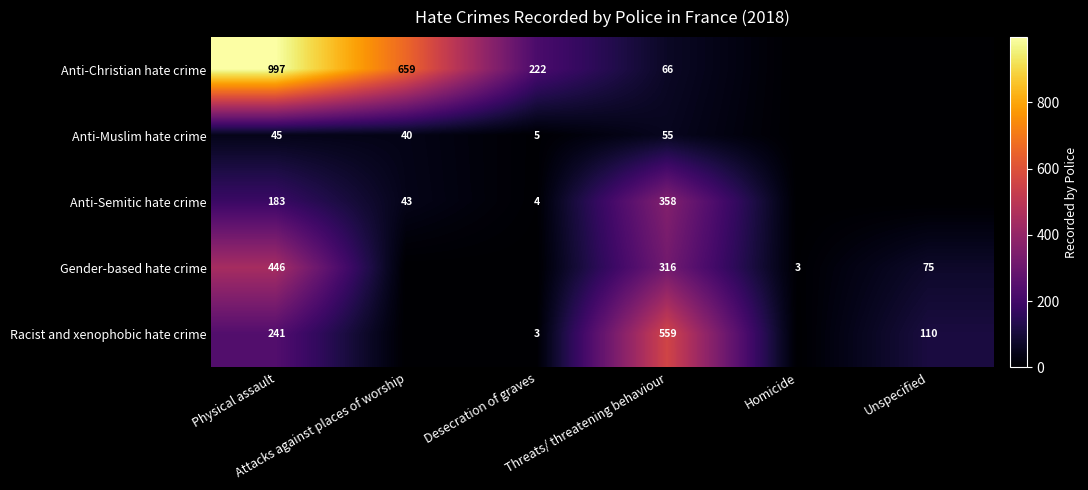

Is the value of Gender-based hate crime at Desecration of graves greater than the value of Anti-Semitic hate crime at Homicide?

No